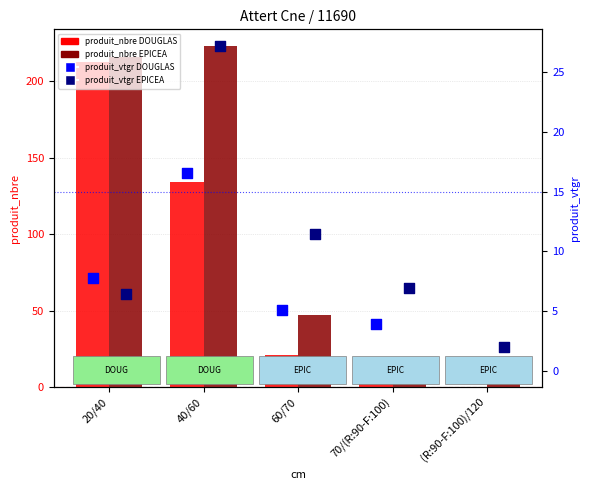

At which category is the sum across all series the highest?

20/40